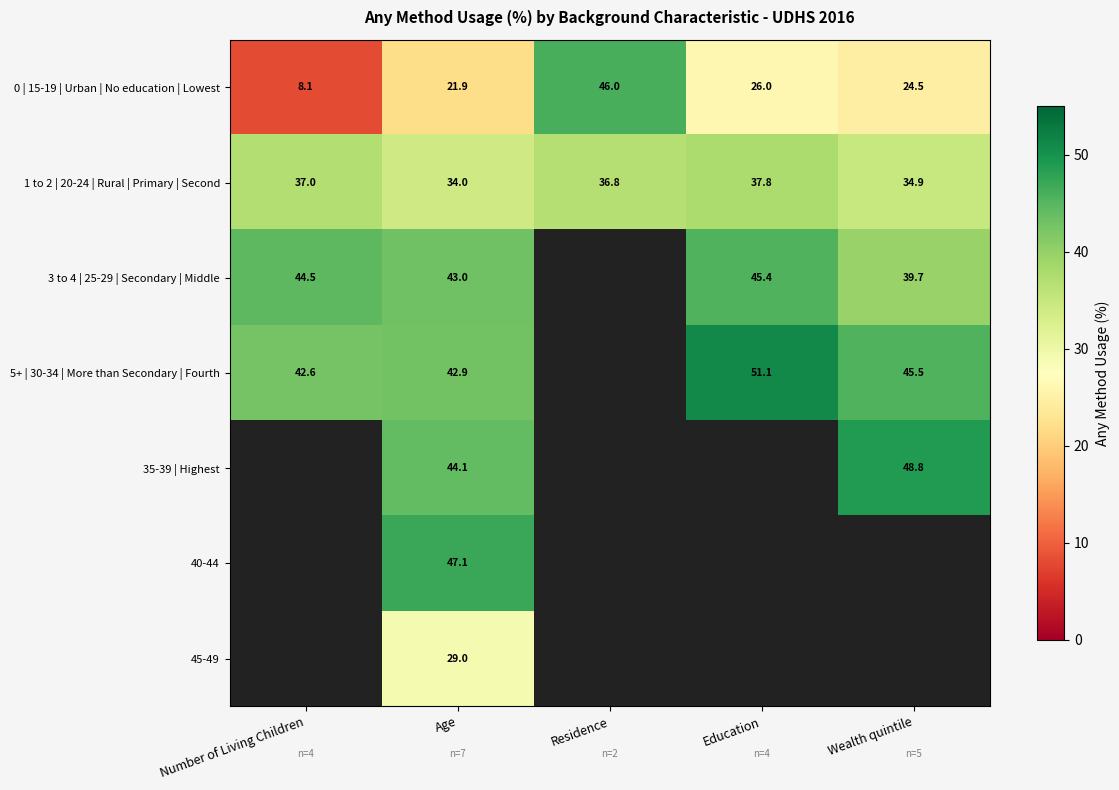

What is the difference between the 0 | 15-19 | Urban | No education | Lowest values at Age and Education?

4.1